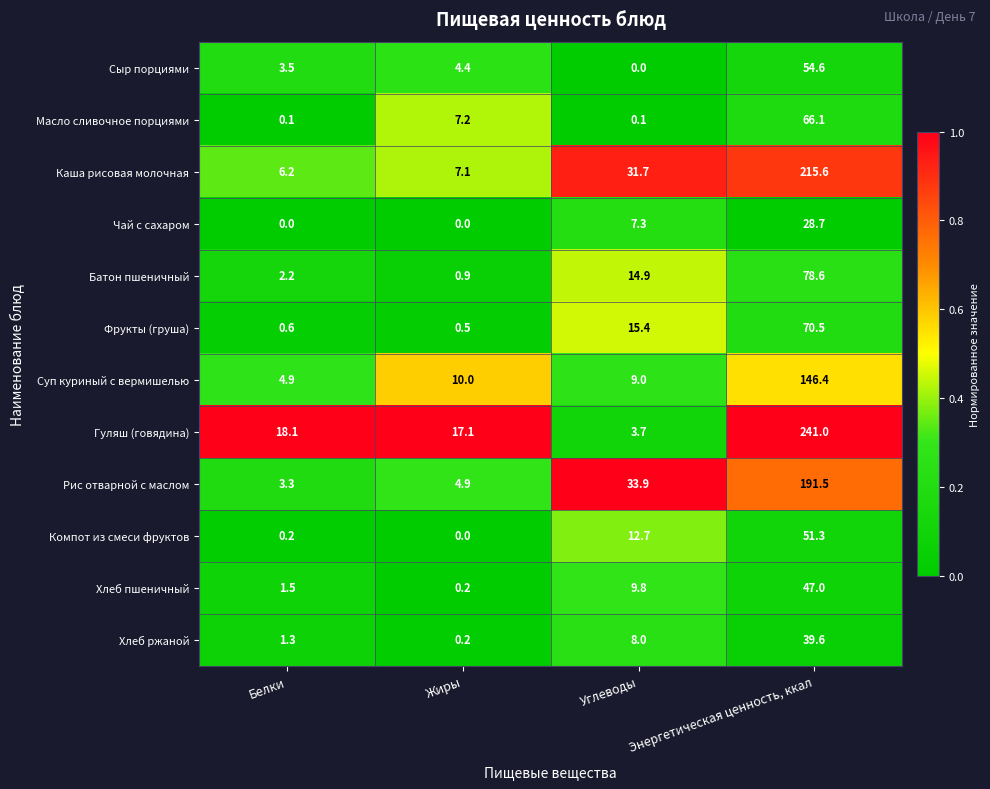

What is the difference between the second highest and minimum values in the Рис отварной с маслом series?

30.6